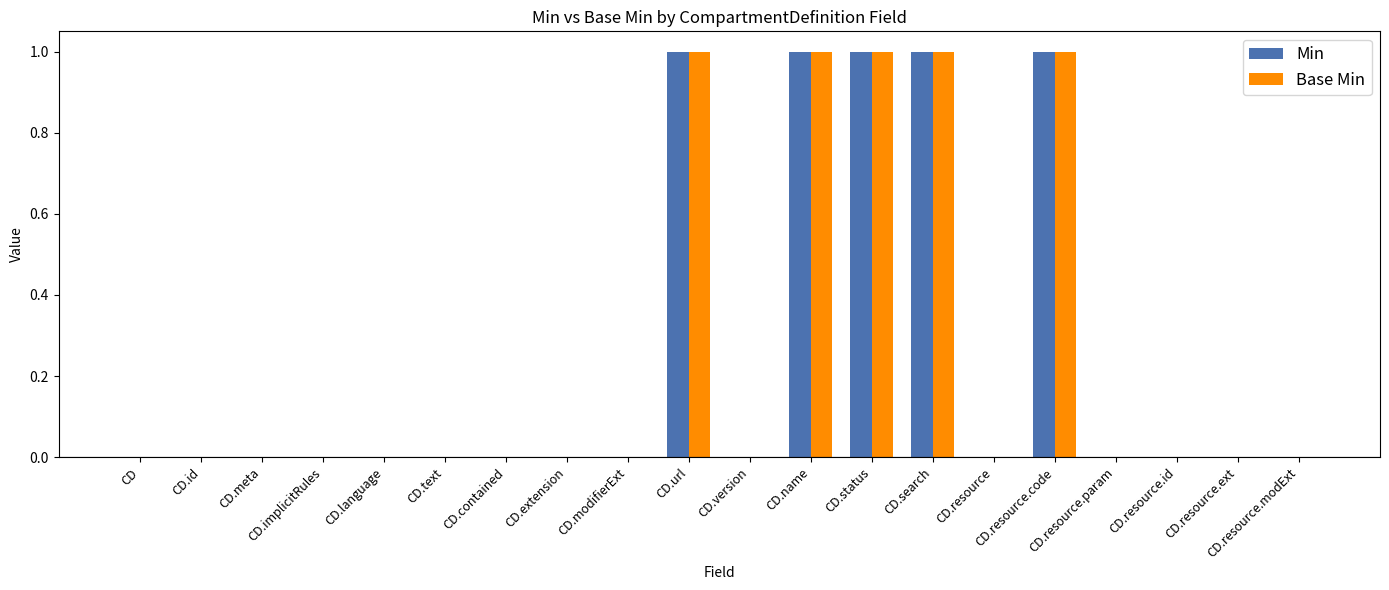

What is the sum of all Base Min values?

5